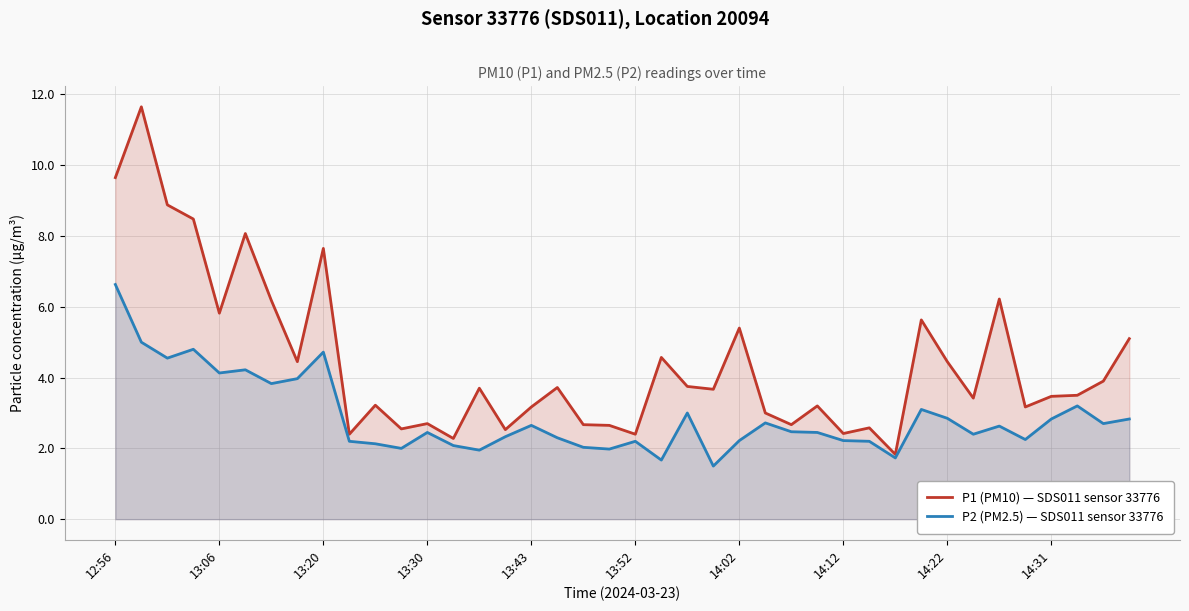

True or false: P2 (PM2.5) — SDS011 sensor 33776 has more than 0 interior local peaks.

True